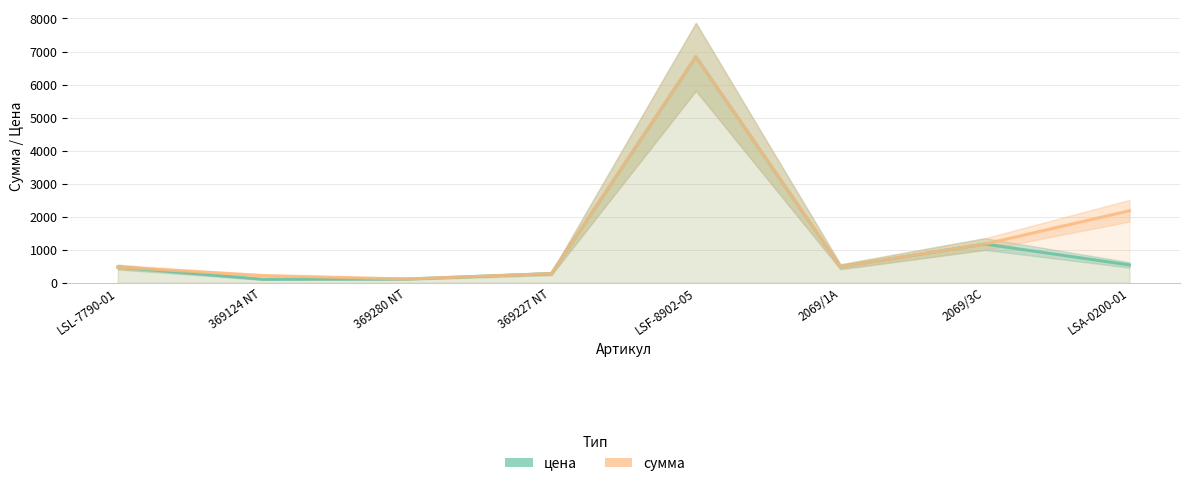

What is the value of the цена point at the 6th from the left?

491